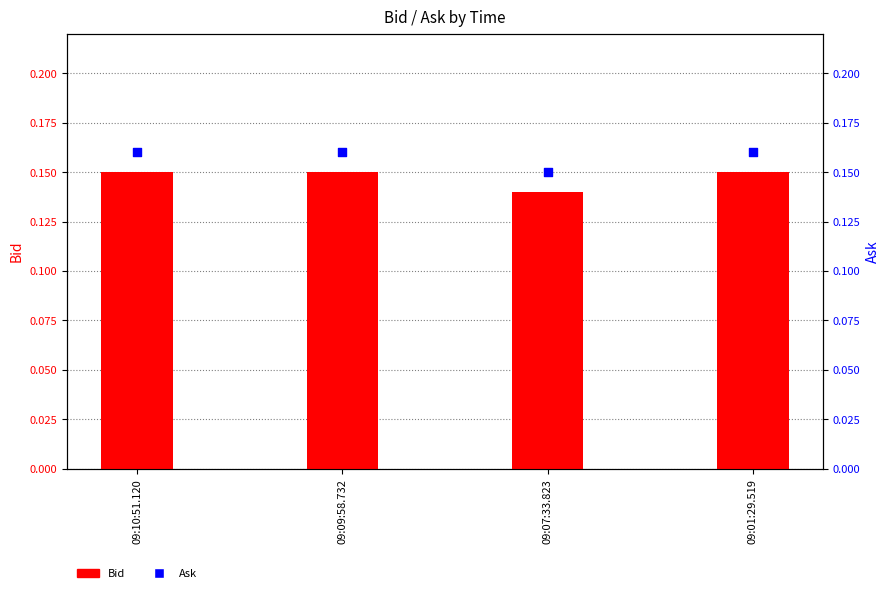

Which series has the largest total across all categories?

Ask